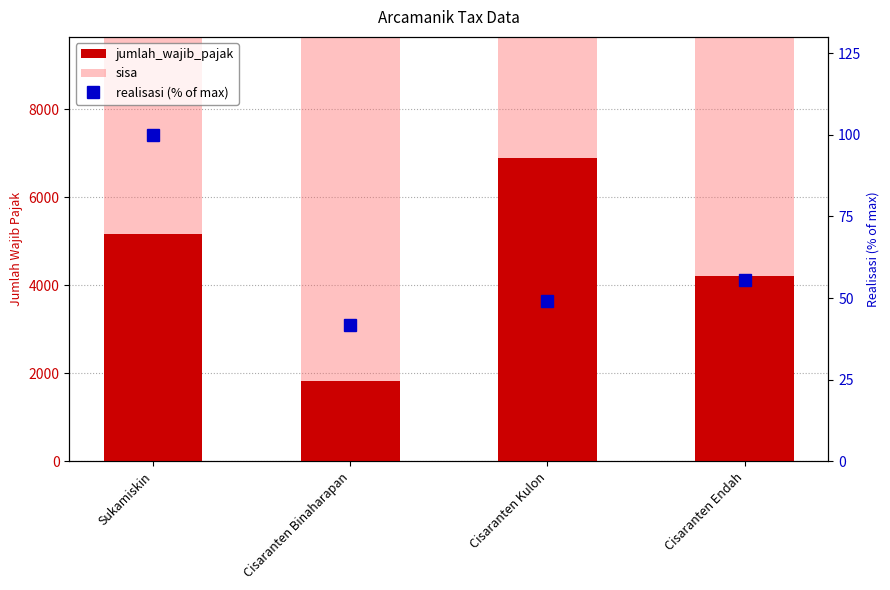

List the series in order of their peak value, lowest first.

realisasi (% of max), jumlah_wajib_pajak, sisa